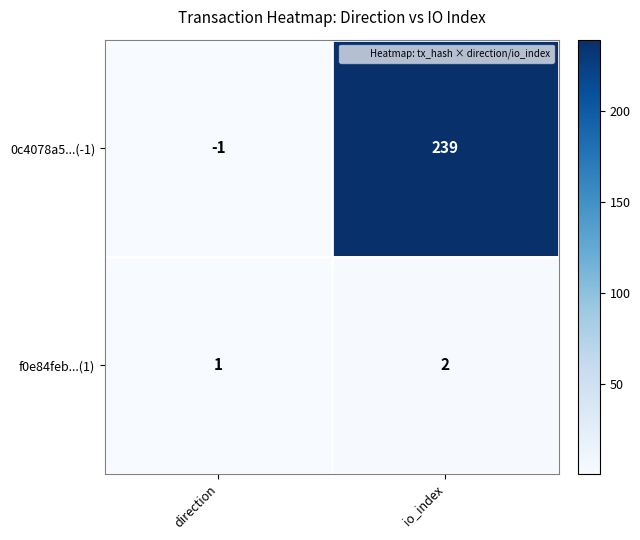

Which series has the widest spread of values?

0c4078a5...(-1)